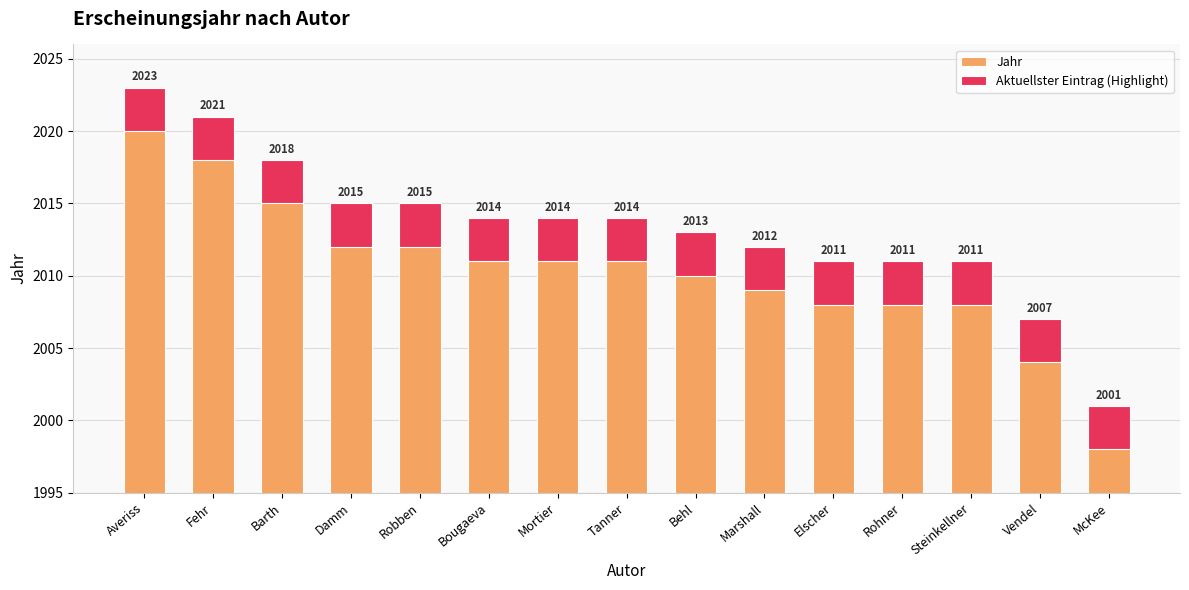

Reading right to left, what are all the values shown in this chart?

Jahr: 2001	2007	2011	2011	2011	2012	2013	2014	2014	2014	2015	2015	2018	2021	2023
Aktuellster Eintrag (Highlight): 3	3	3	3	3	3	3	3	3	3	3	3	3	3	3